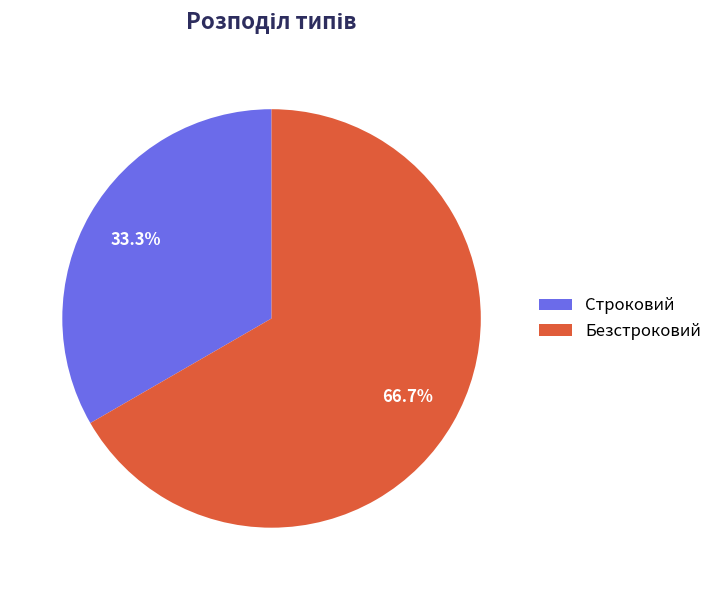

How many slices are in this pie chart?

2